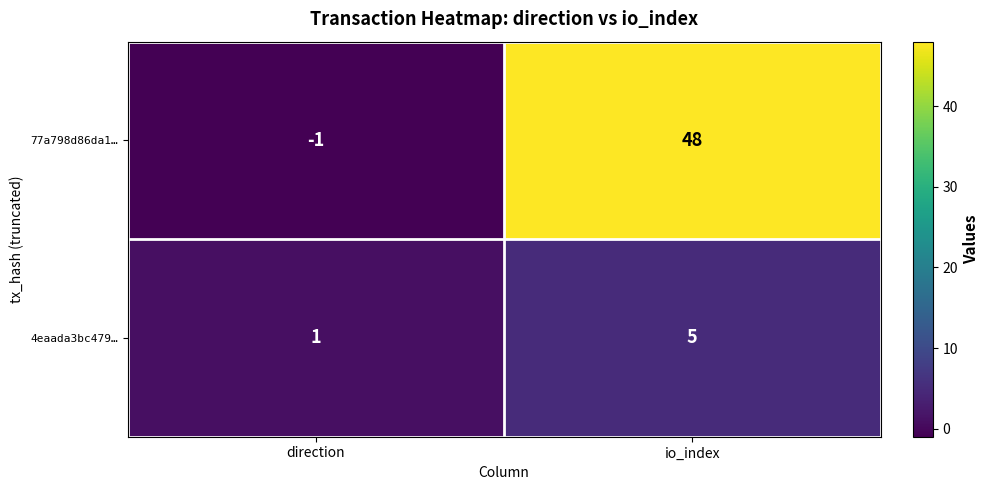

Between direction and io_index, which series saw the biggest shift?

77a798d86da1…